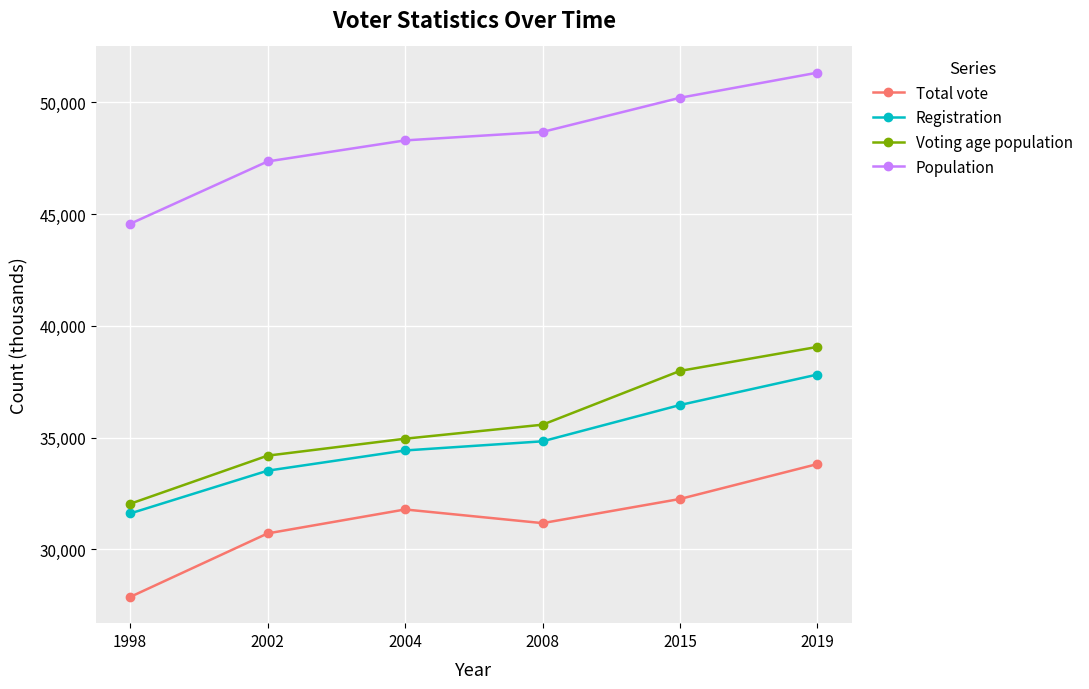

What is the value of the Registration point at the 3rd from the left?

34426